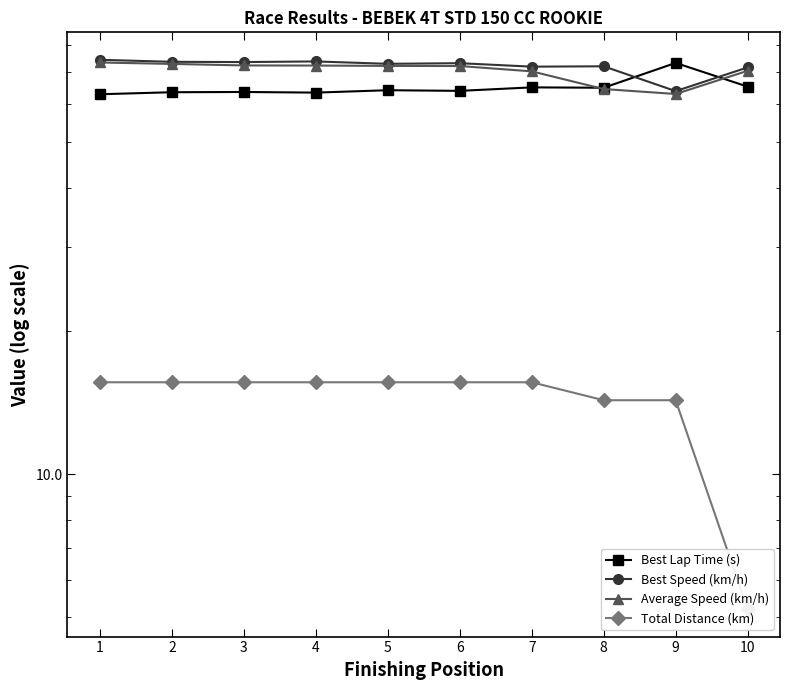

Read the Best Lap Time (s) value at 3.

63.6